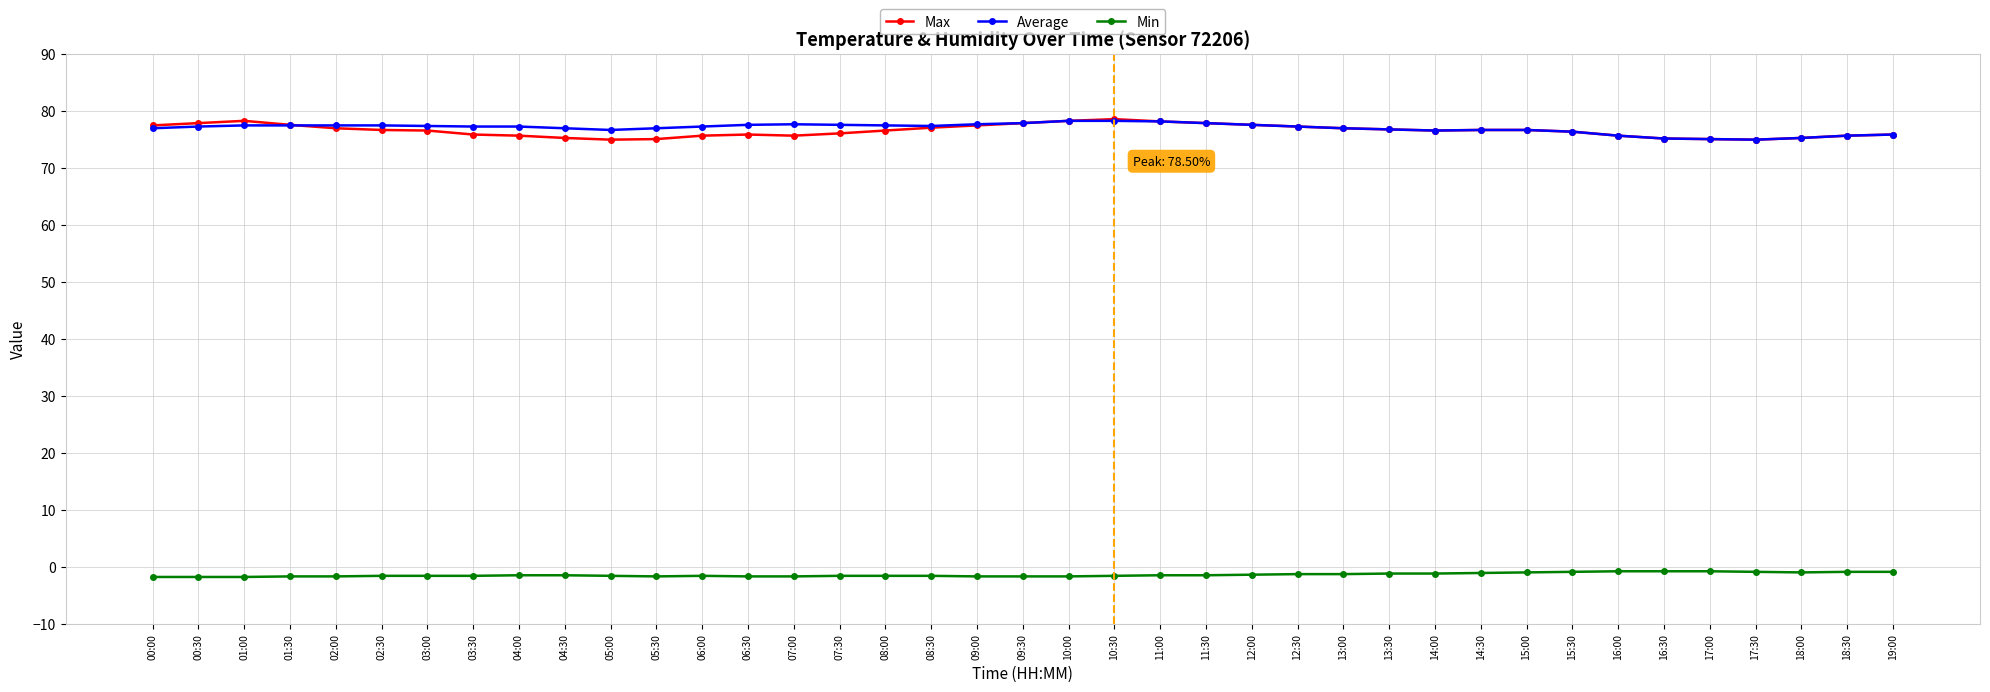

The value of Average at 10:00 is 25.6. True or false?

False